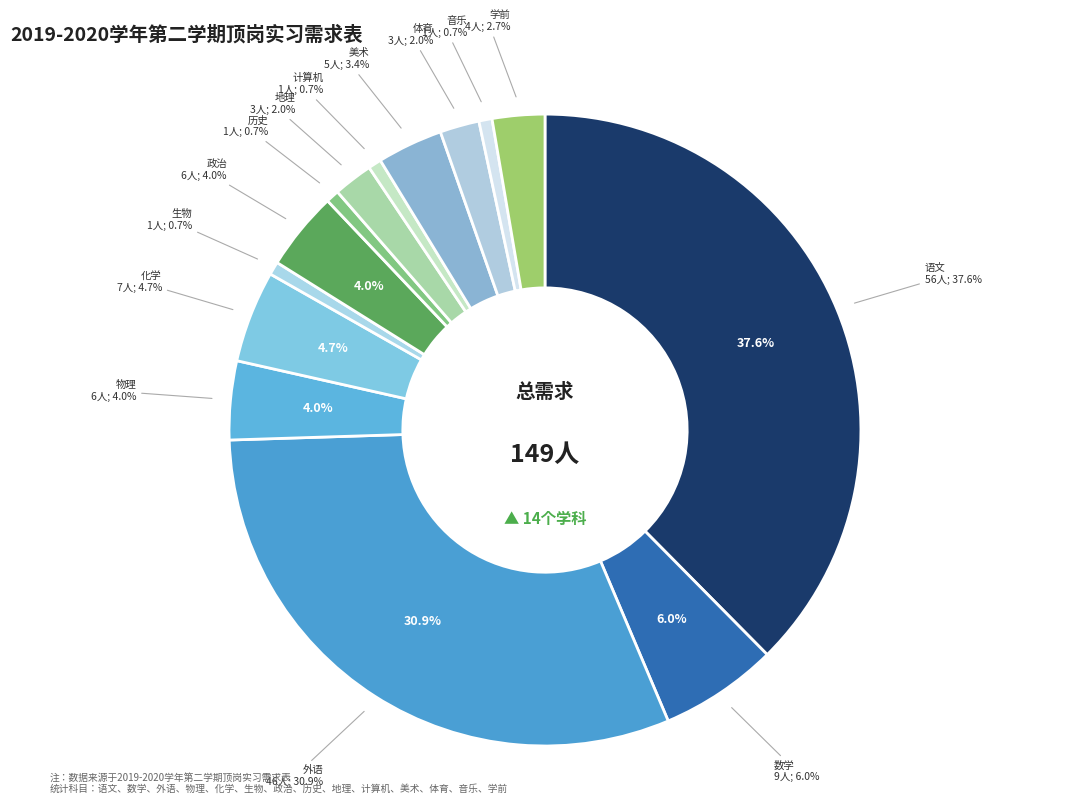

The 体育 slice represents 2% of the pie. True or false?

True